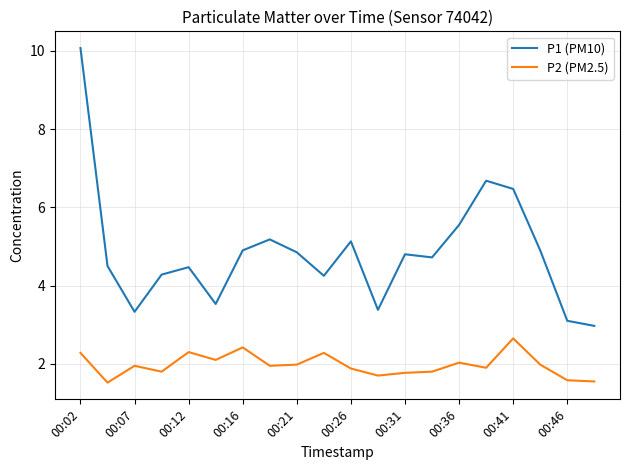

Which series has the largest range (max minus min)?

P1 (PM10)